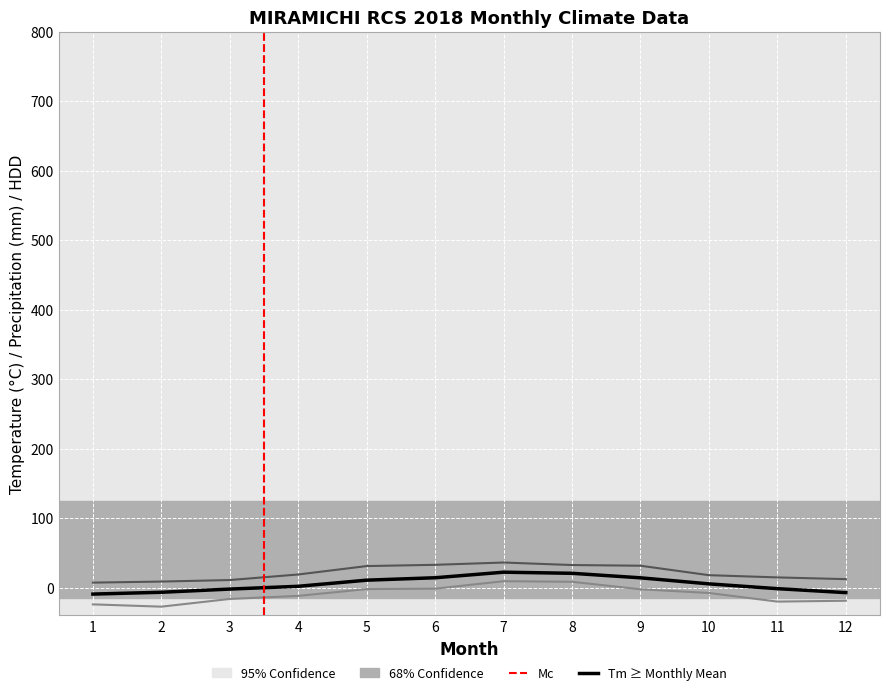

True or false: Tm and Tn cross at least once.

False